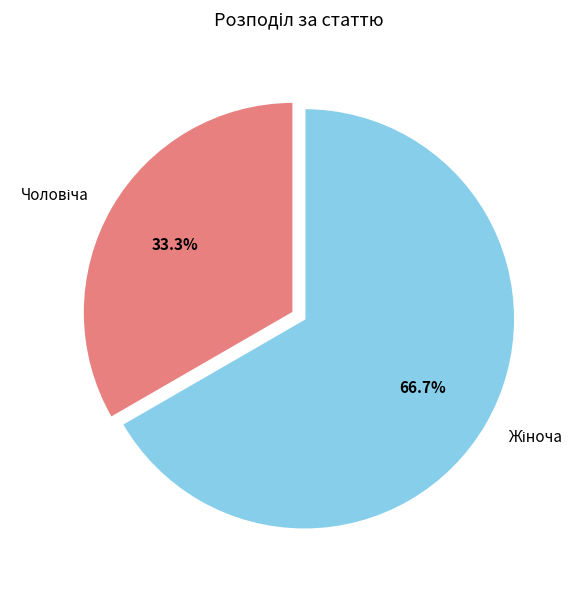

Does any single category account for the majority?

Yes